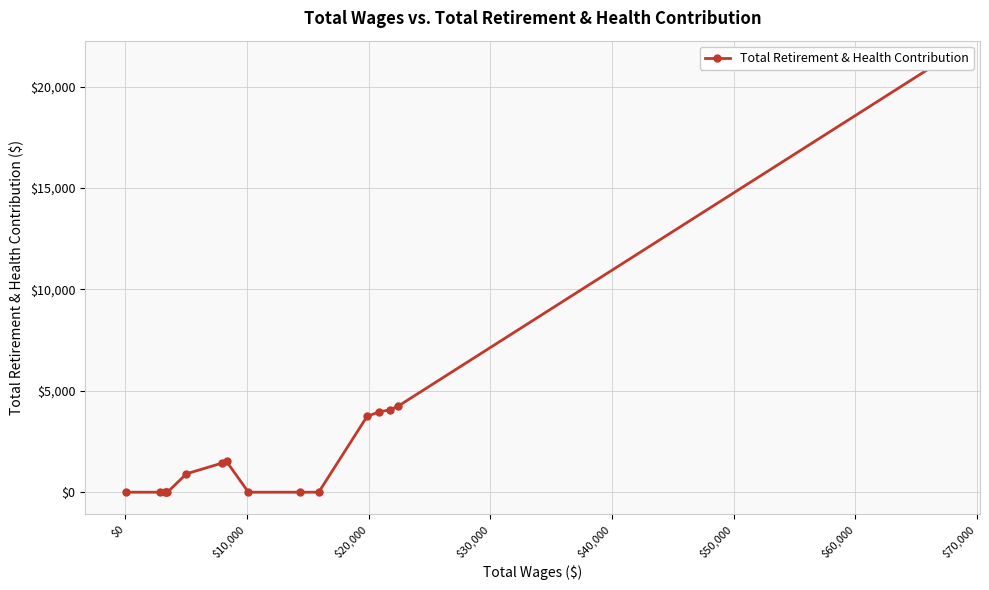

How many interior local peaks (higher than both neighbors) does the data have?

1